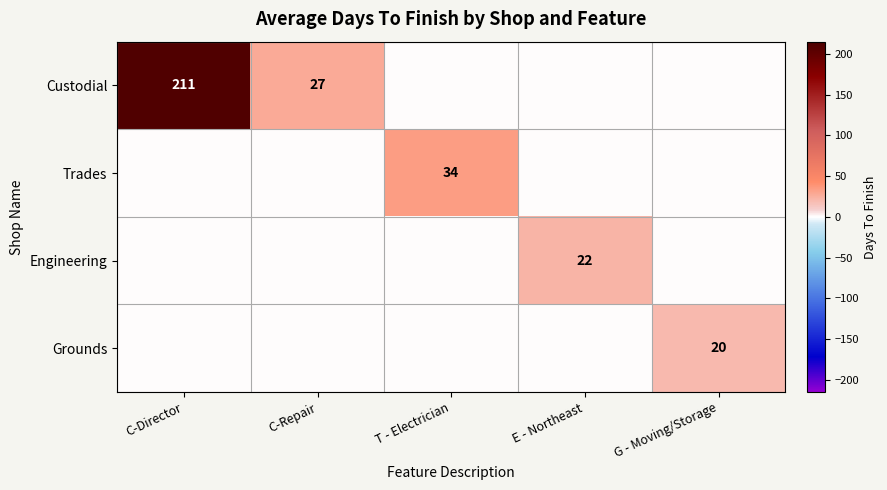

At how many categories does at least one series exceed 39?

1